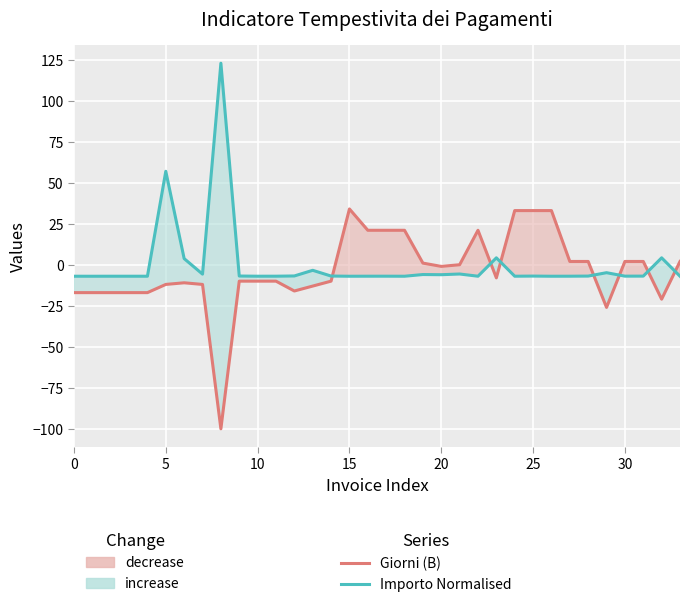

What is the difference between the maximum and minimum values in the Importo Normalised series?

129.8